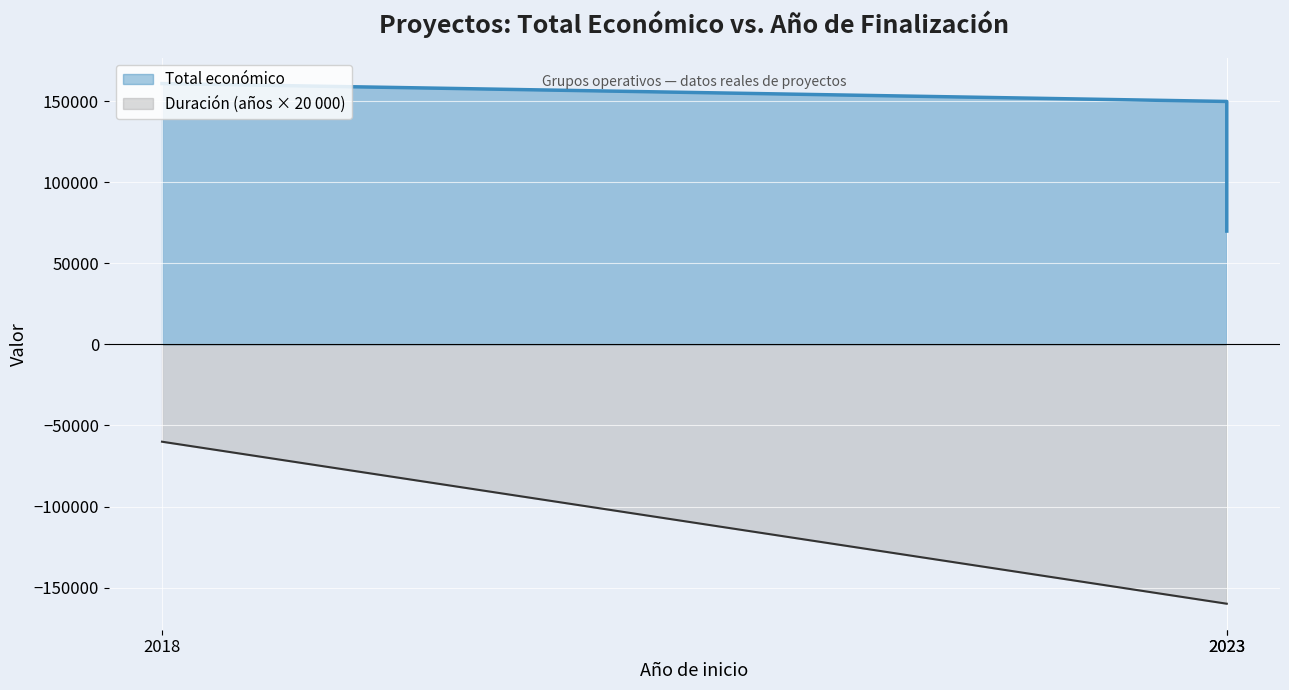

Reading right to left, list all the values displayed in this chart.

Total económico: 2023=70000	2023=150000	2018=161050
Año de finalización: 2023=-160000	2023=-160000	2018=-60000